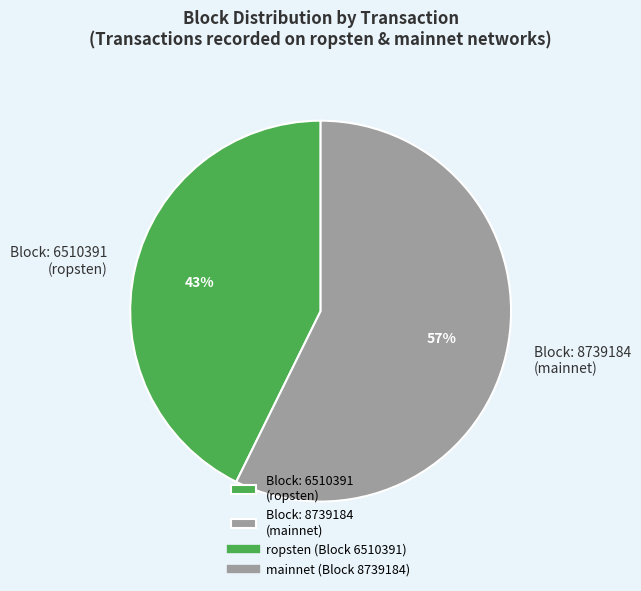

To the nearest percent, what is the combined percentage of Block: 6510391 (ropsten) and Block: 8739184 (mainnet)?

100%